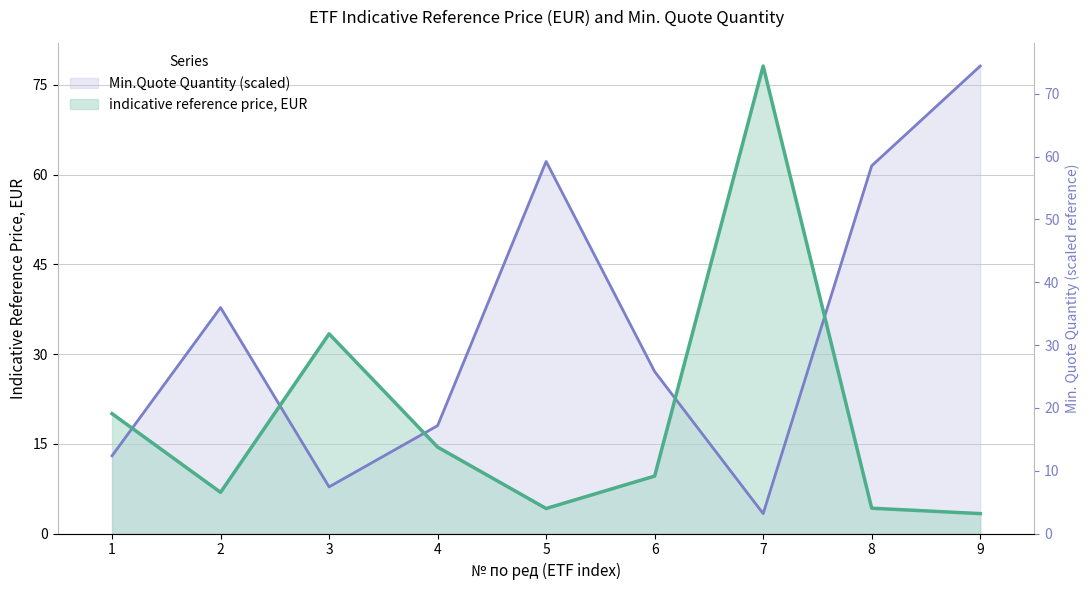

What is the difference between the maximum and minimum values in the indicative reference price, EUR series?

74.8